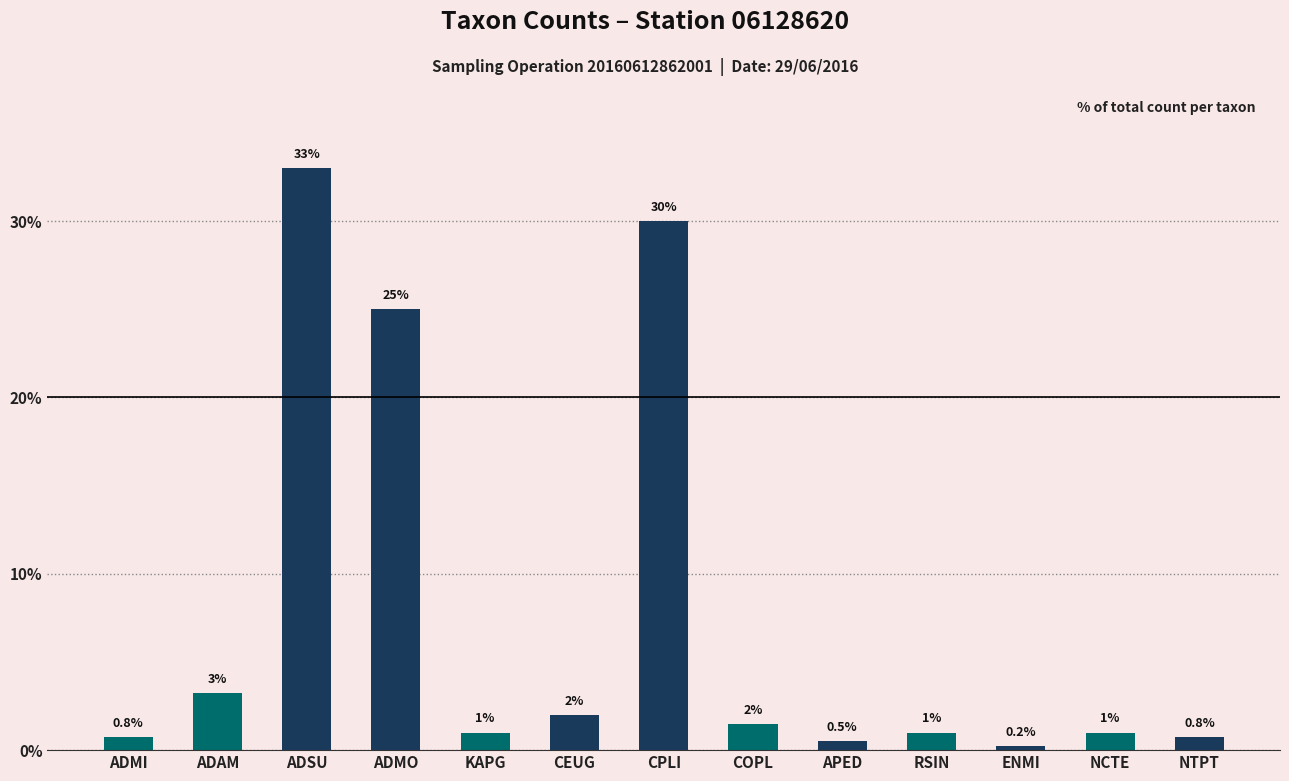

What is the value of the 13th bar from the left?

0.8